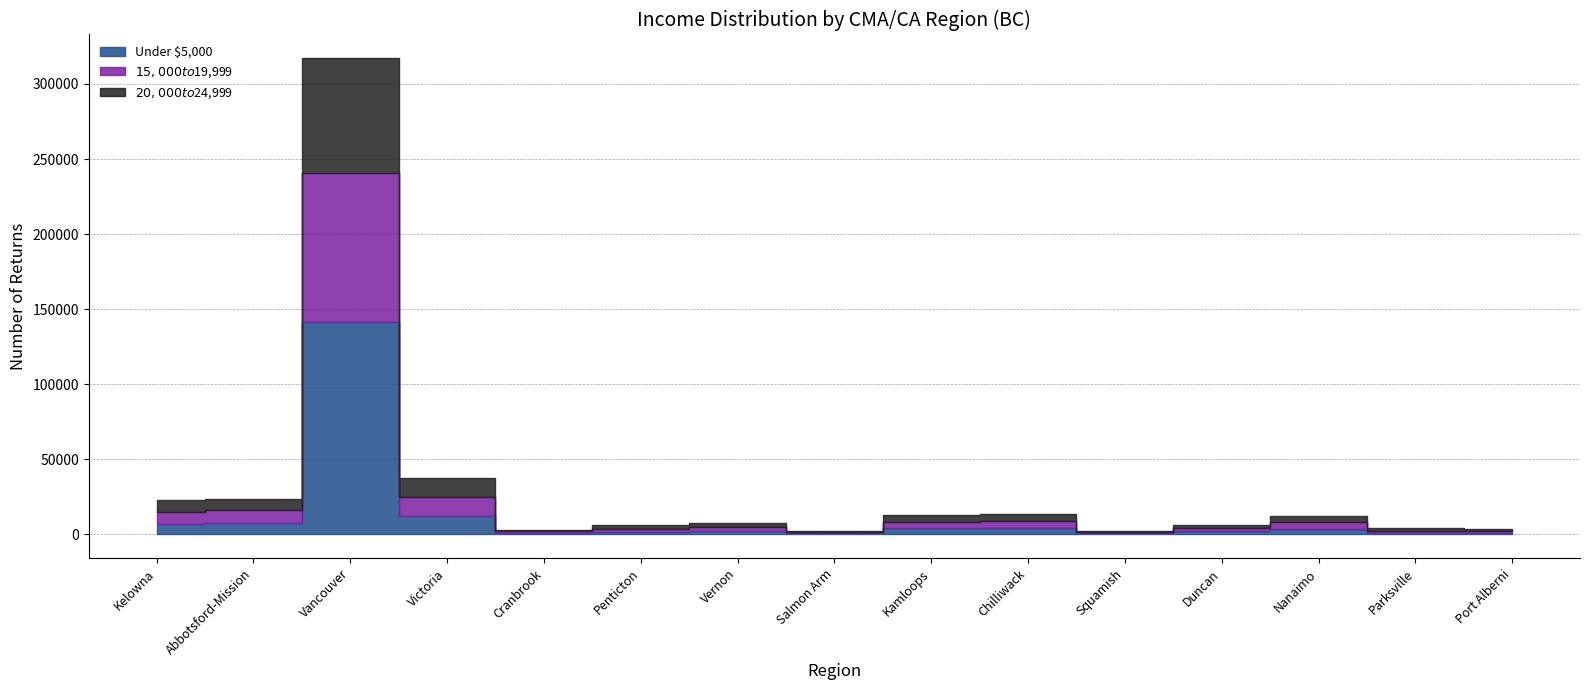

Which has a higher value, Squamish or Penticton?

Penticton